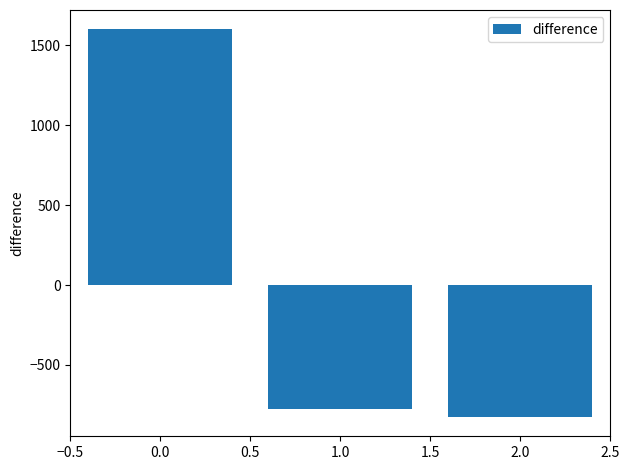

The value at 1.0 is -774. True or false?

True